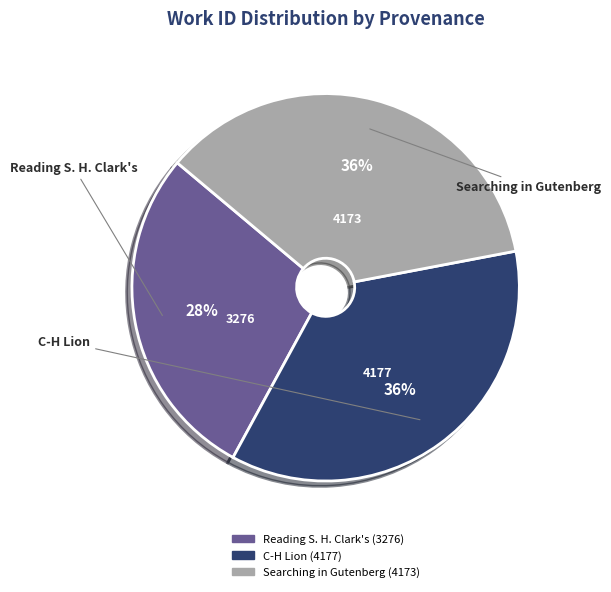

What percentage is the C-H Lion slice, to the nearest percent?

36%